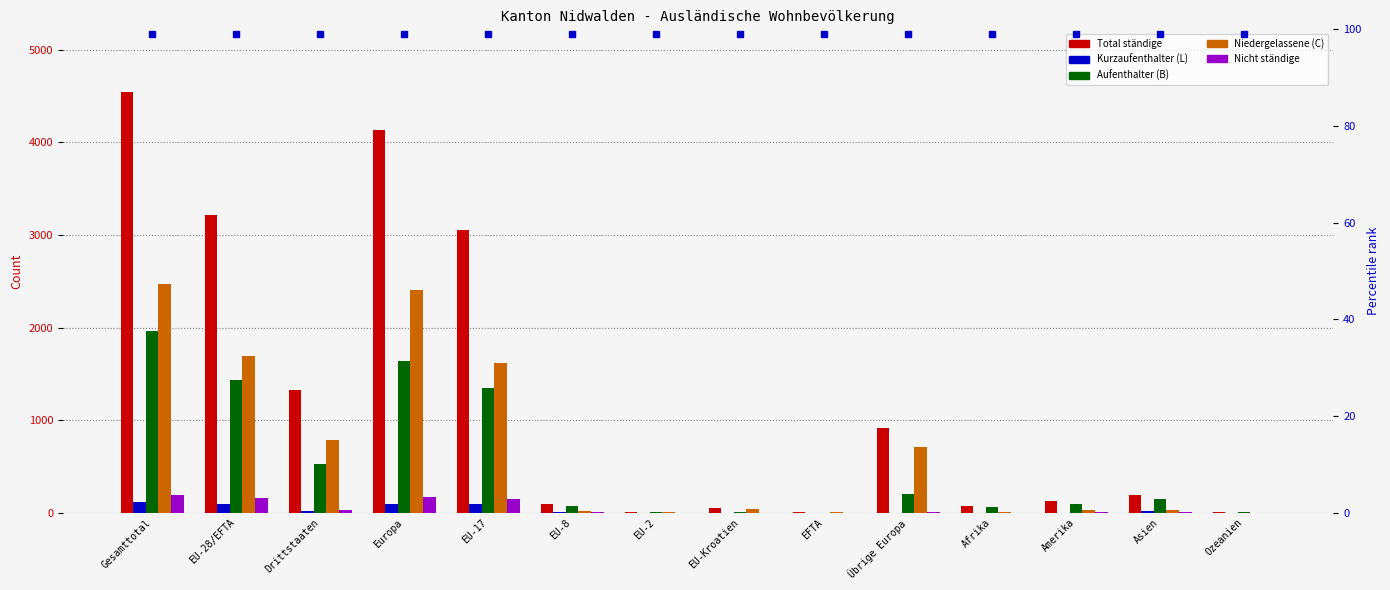

At which category is the sum across all series the highest?

Gesamttotal